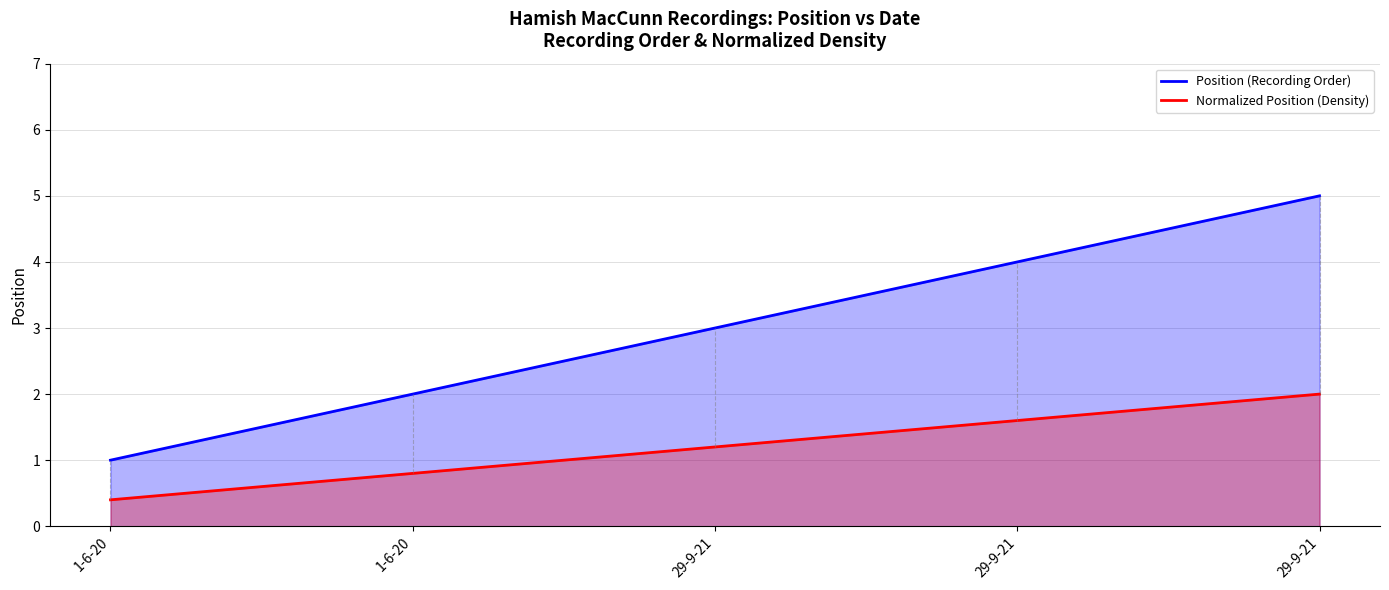

How many values in the Normalized Position (Density) series exceed 1?

3